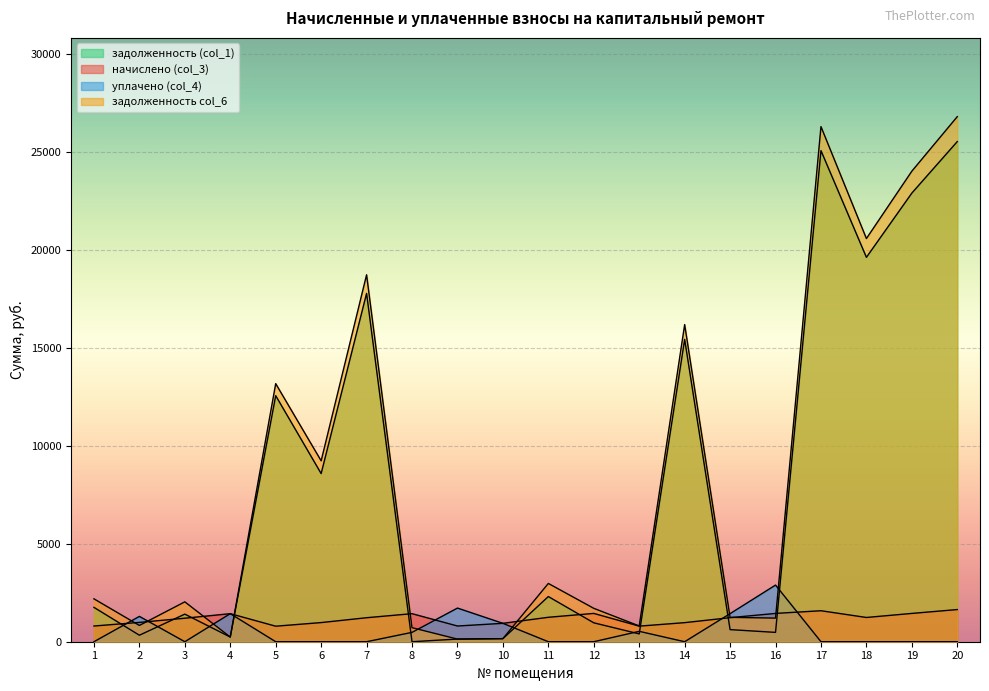

What is the difference between the начислено (col_3) values at 14 and 1?

171.7